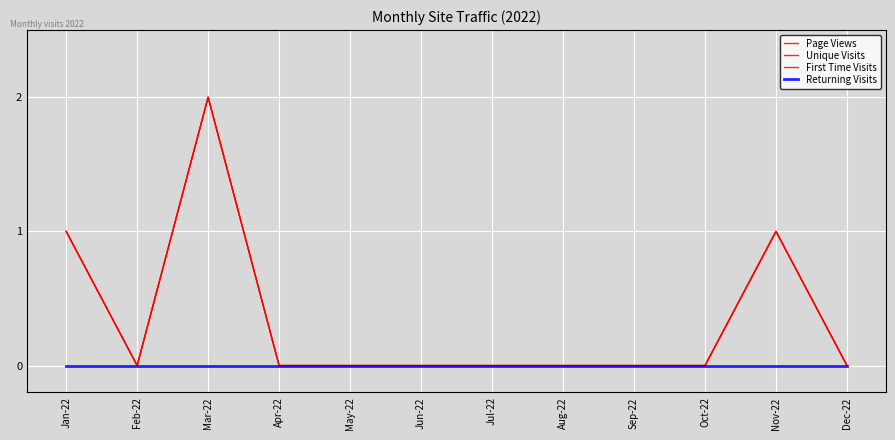

Which series has the widest spread of values?

Page Views